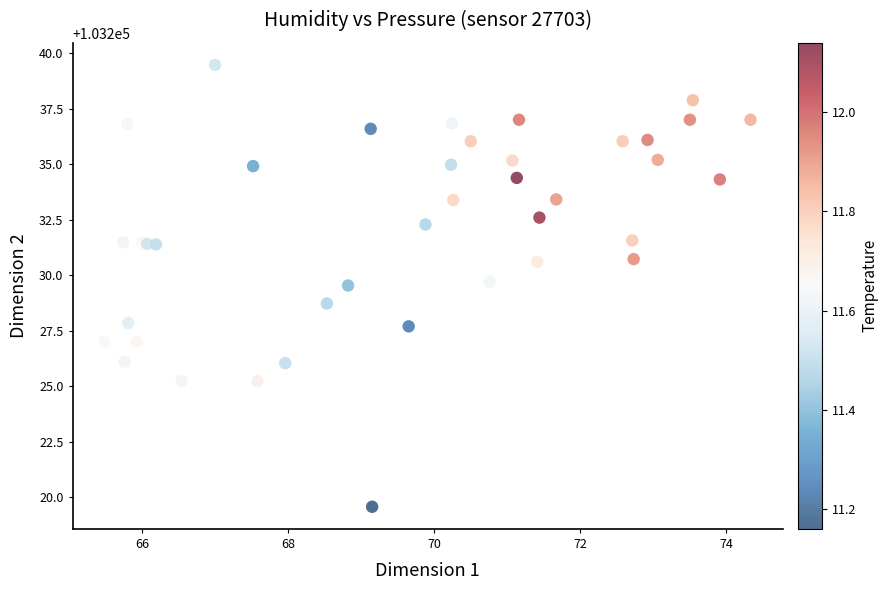

What Y value in the scatter plot is closest to 103229?

103228.7